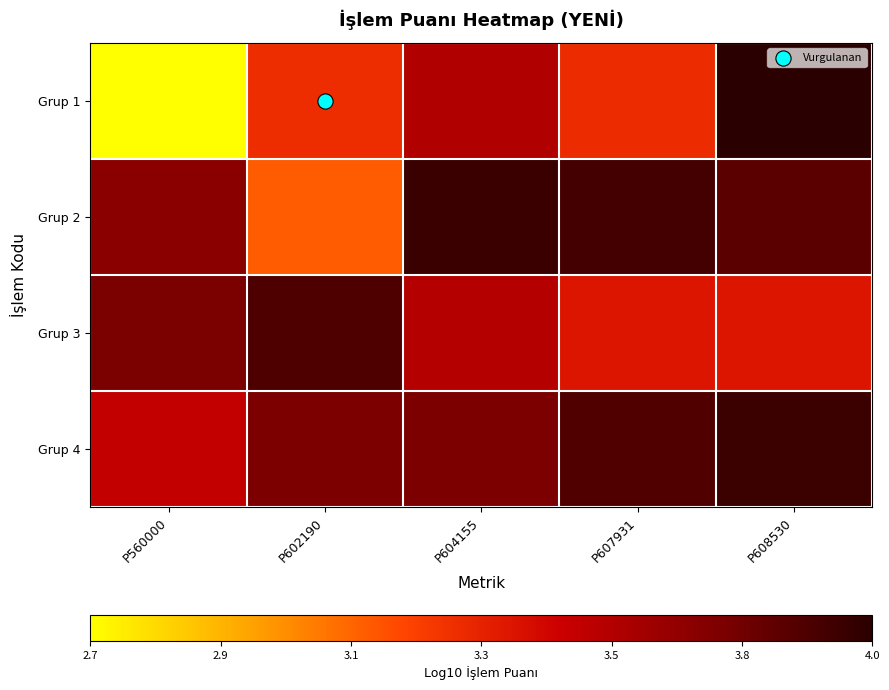

What is the minimum value shown in the chart?

2.7